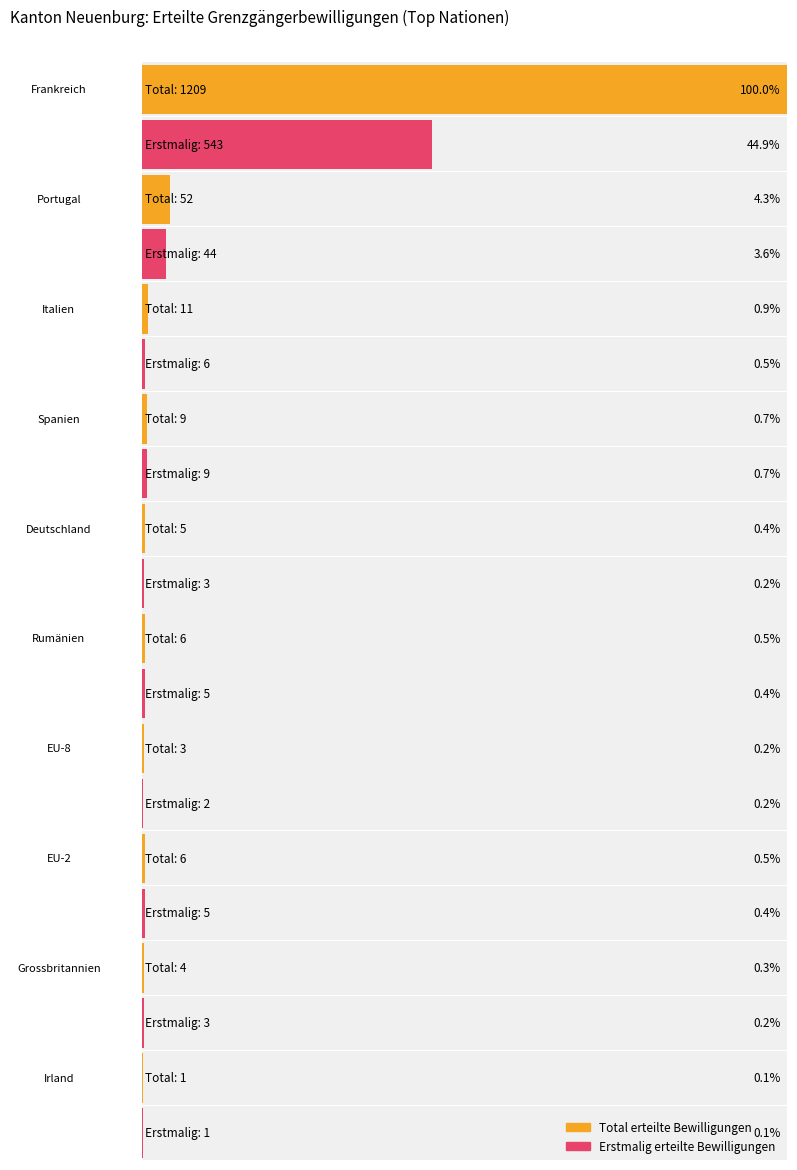

The value of Männer at Total is 1329. True or false?

False